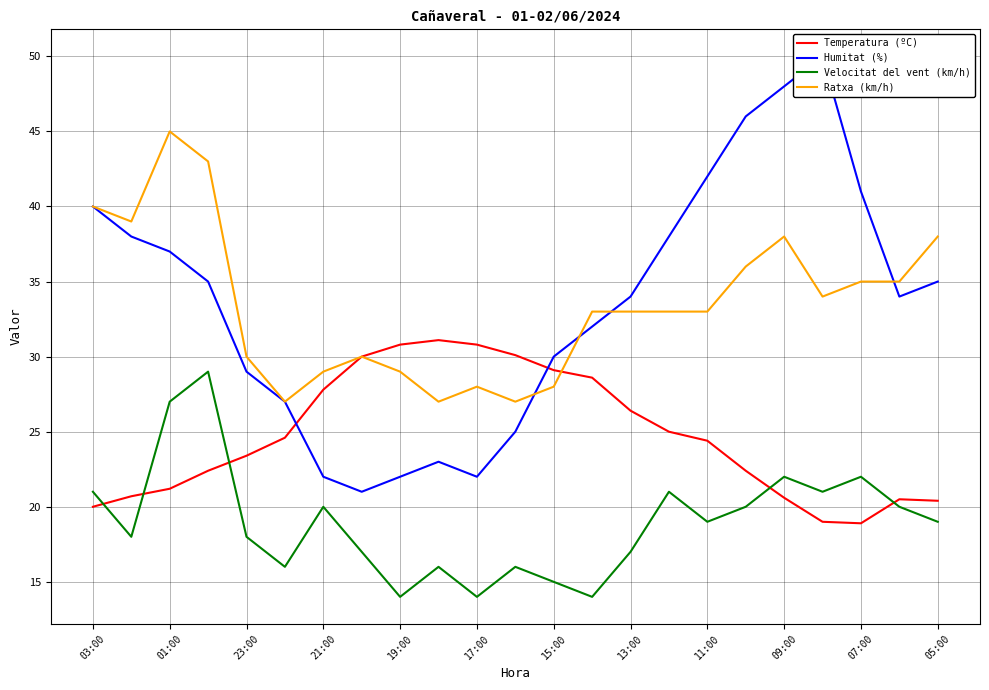

What is the minimum value for Velocitat del vent (km/h)?

14.0